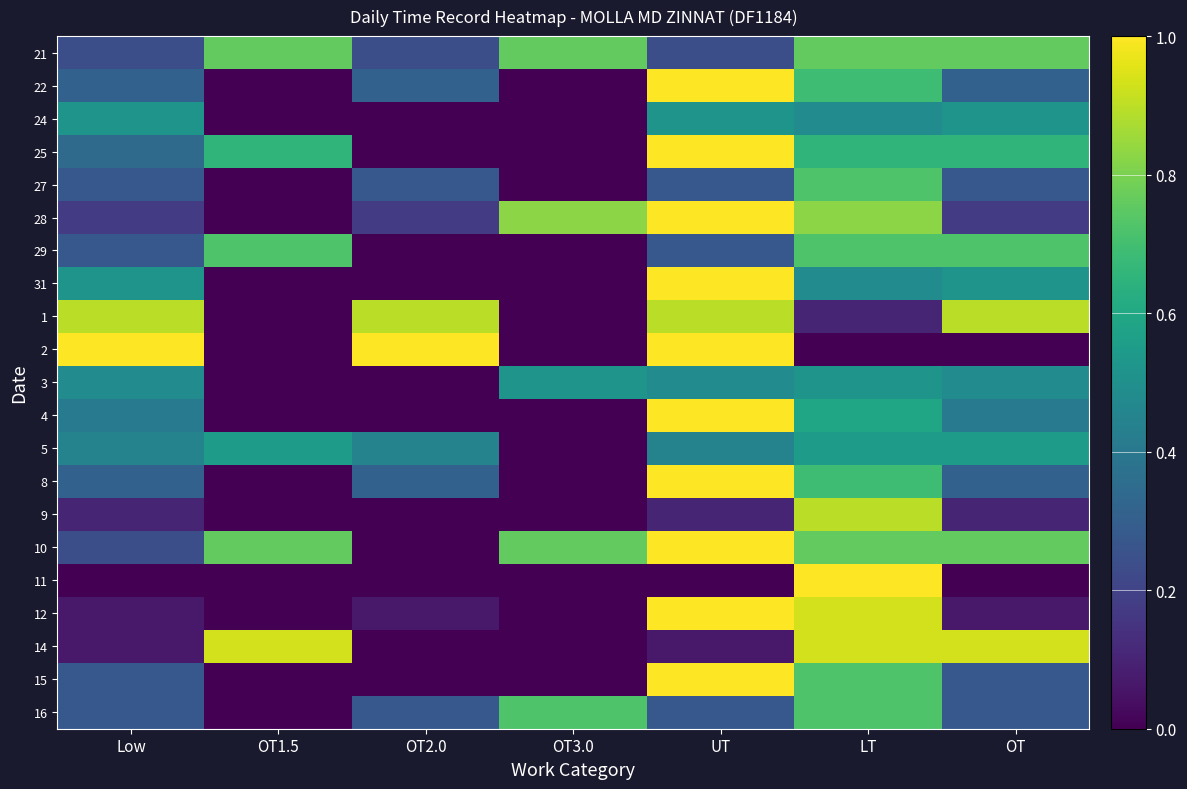

At how many categories does at least one series exceed 0?

7